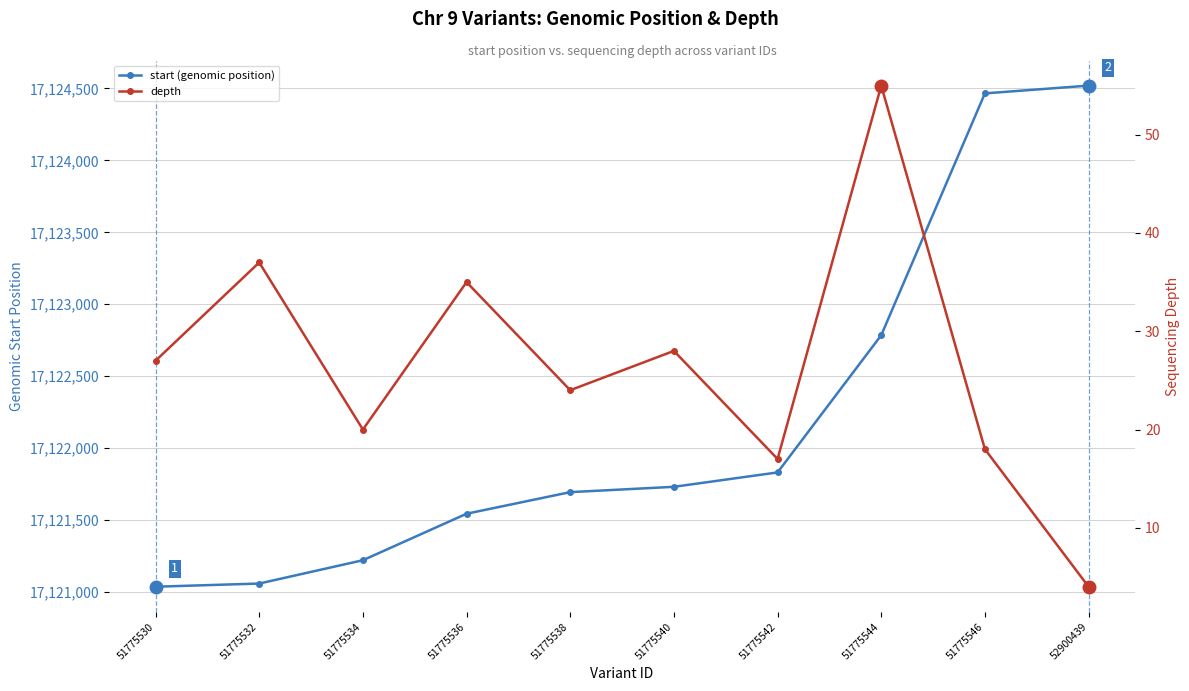

True or false: start (genomic position) has more than 2 interior local peaks.

False